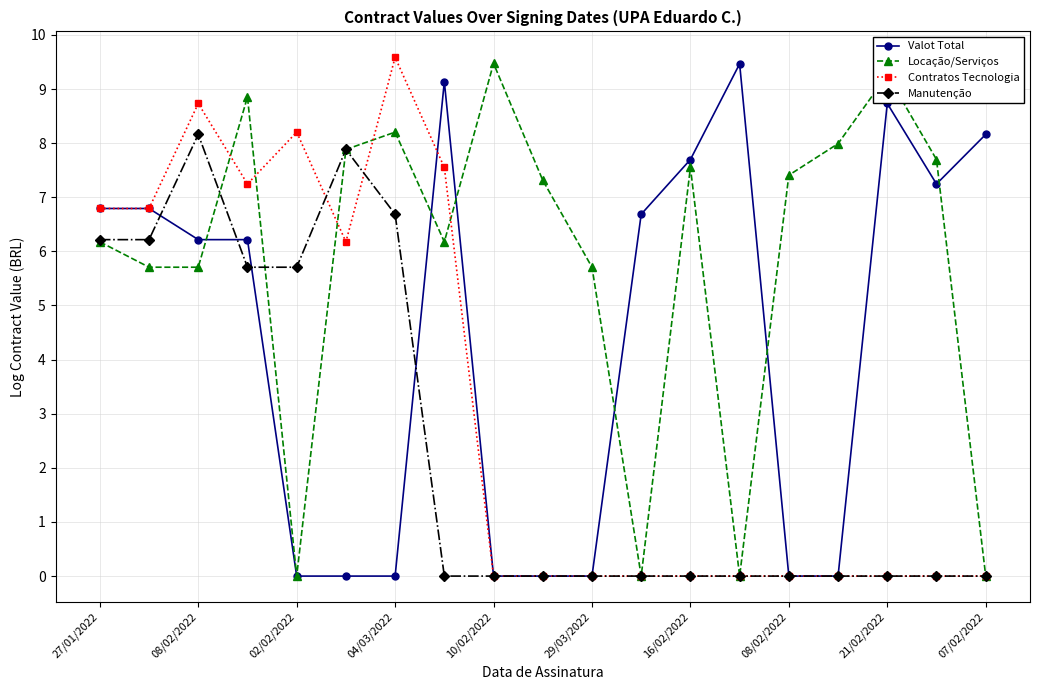

Rank the series by their average value, from lowest to highest.

Manutenção, Contratos Tecnologia, Valot Total, Locação/Serviços